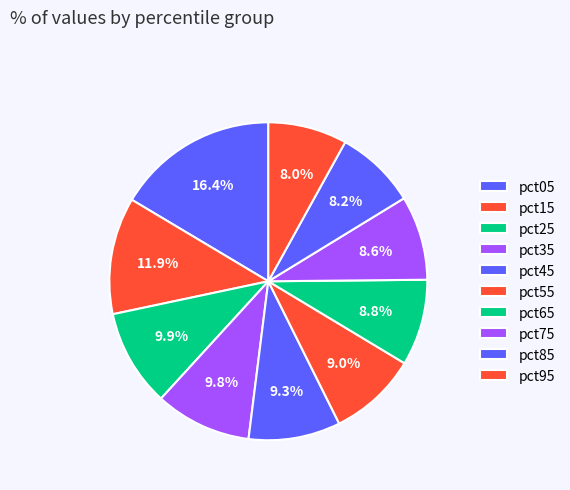

The pct65 slice represents 21% of the pie. True or false?

False